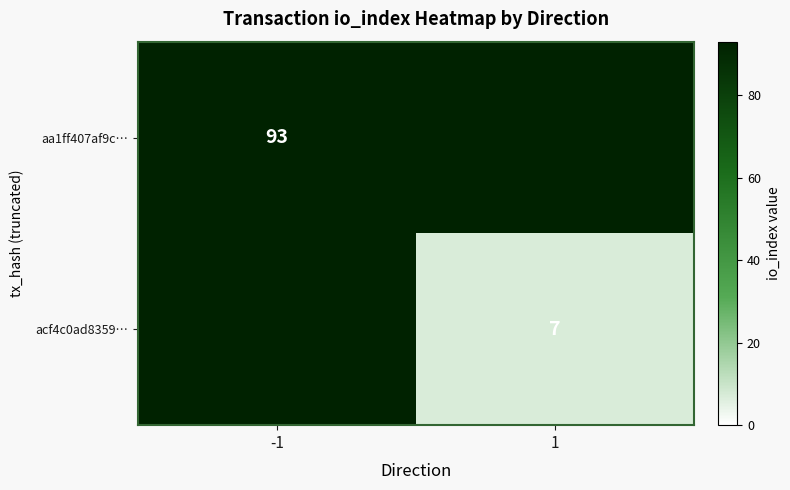

True or false: acf4c0ad8359… has a value of 7 at 1.

True